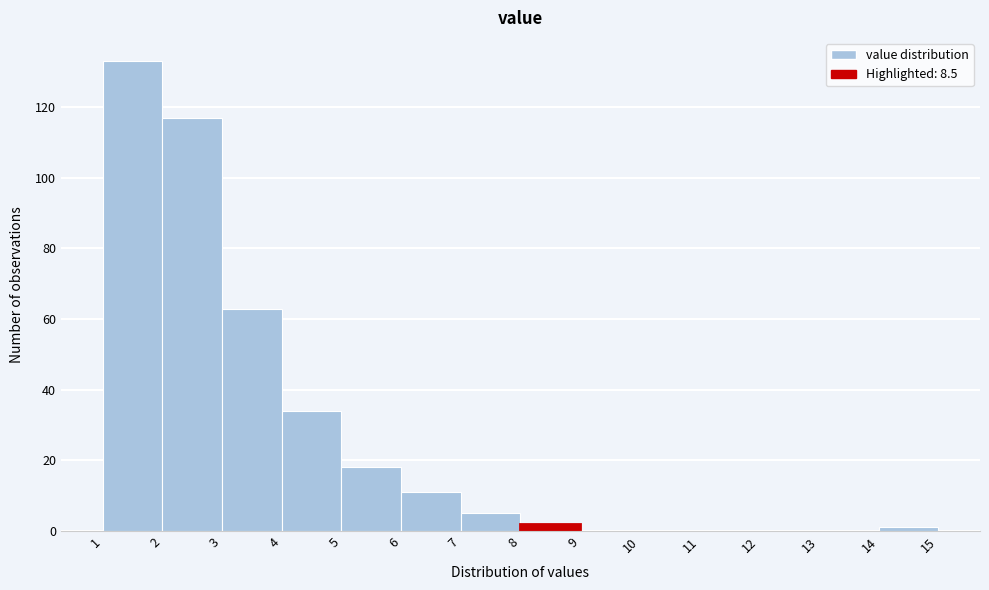

Reading left to right, transcribe this chart: for each bar, give the range it covers on the x-axis and its height. The values are not printed on the chart, so give them approximately, as read against the axis.

1 to 2: 134
2 to 3: 118
3 to 4: 64
4 to 5: 34
5 to 6: 18
6 to 7: 12
7 to 8: 6
8 to 9: 2
9 to 10: 0
10 to 11: 0
11 to 12: 0
12 to 13: 0
13 to 14: 0
14 to 15: under 2